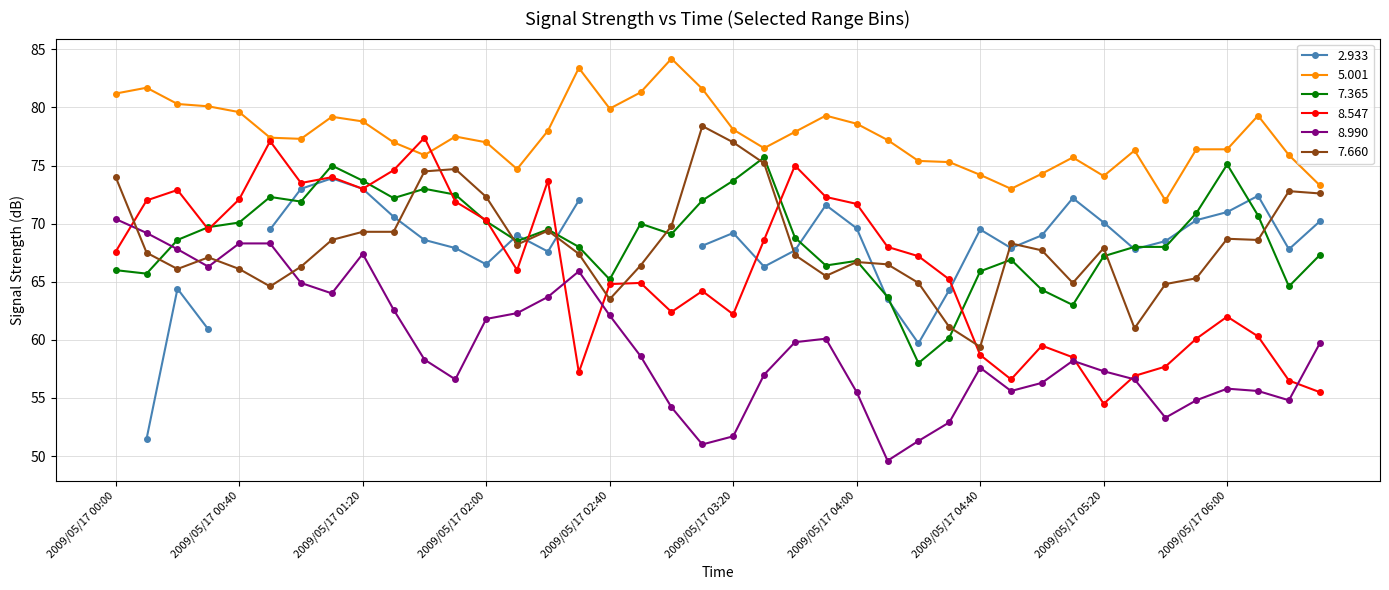

What is the minimum value for 7.365?

58.0